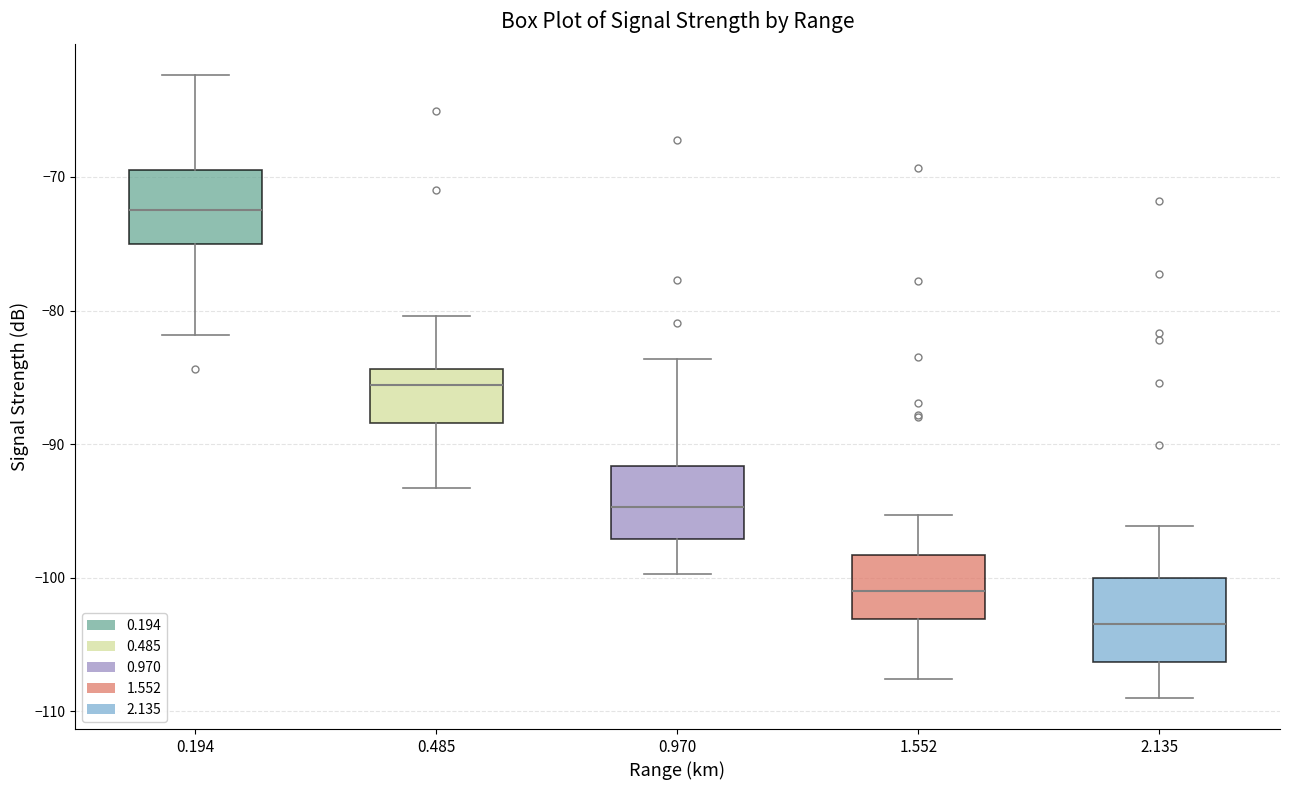

Which box has the highest median line?

0.194